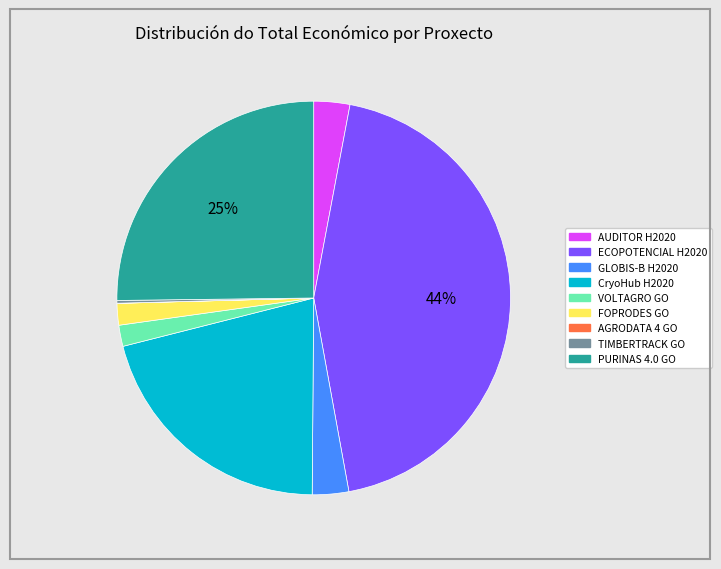

Which slice is the largest?

ECOPOTENCIAL H2020